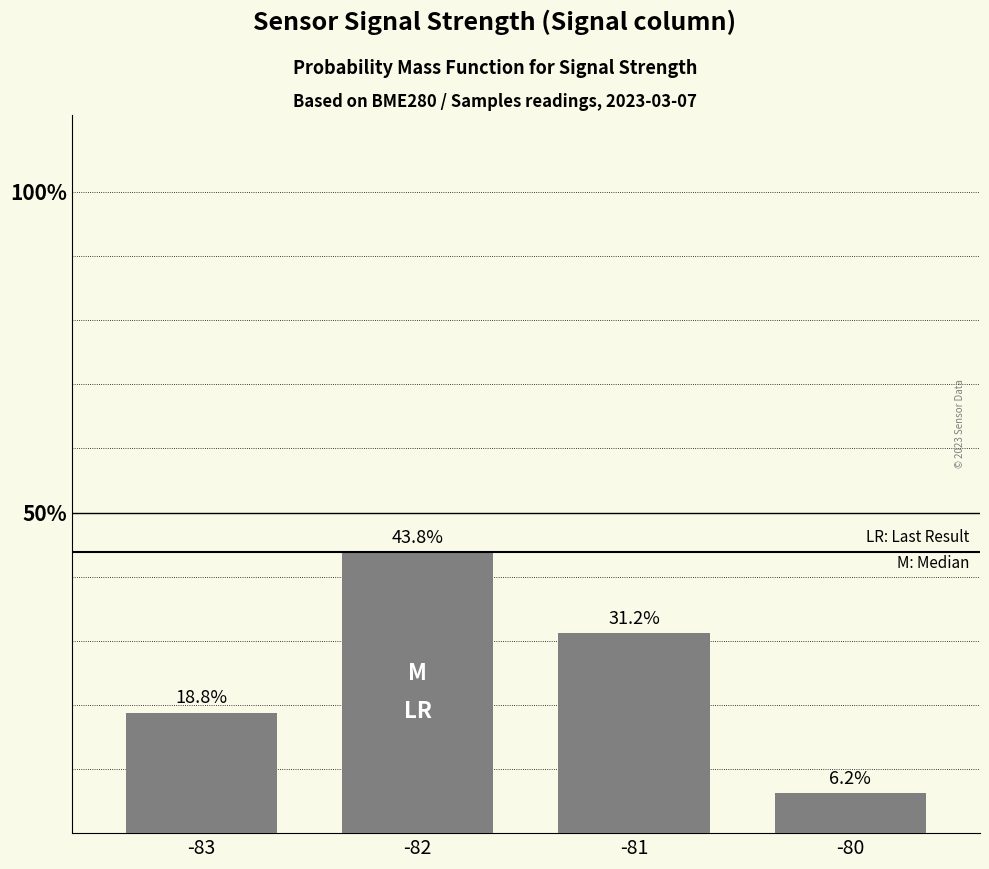

What is the approximate value at -81?

0.3